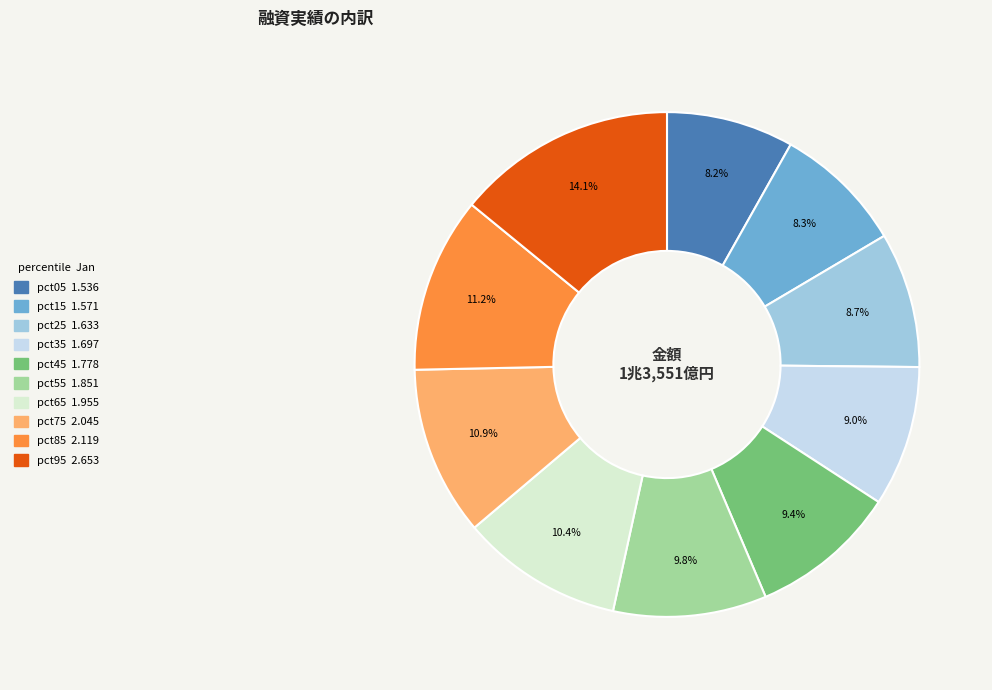

What is the smallest slice in the pie chart?

pct05